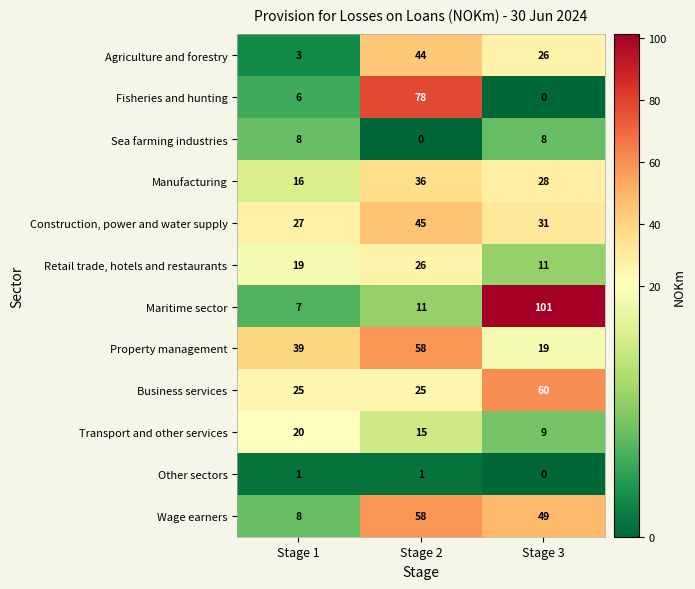

At how many categories does at least one series exceed 65?

2